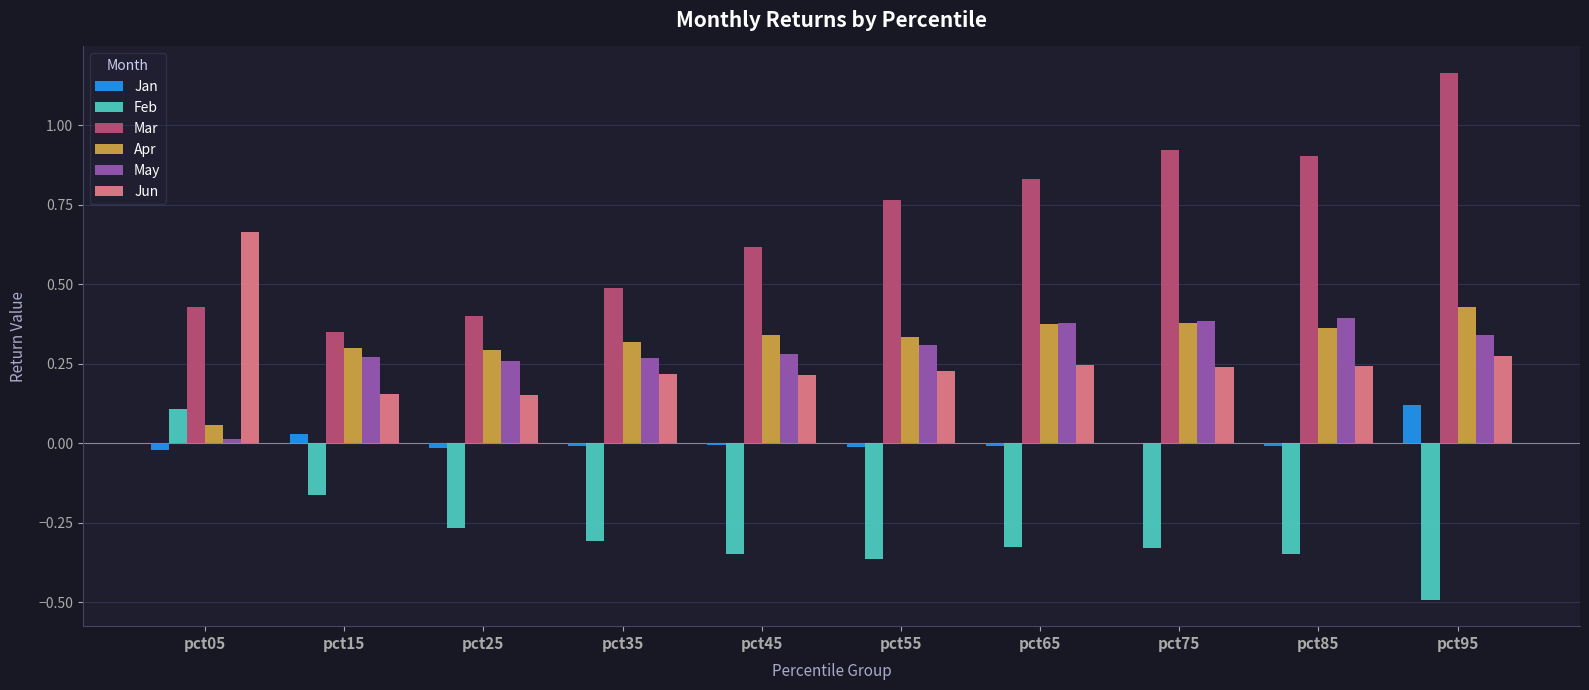

What are all the series names shown in the legend?

Jan, Feb, Mar, Apr, May, Jun